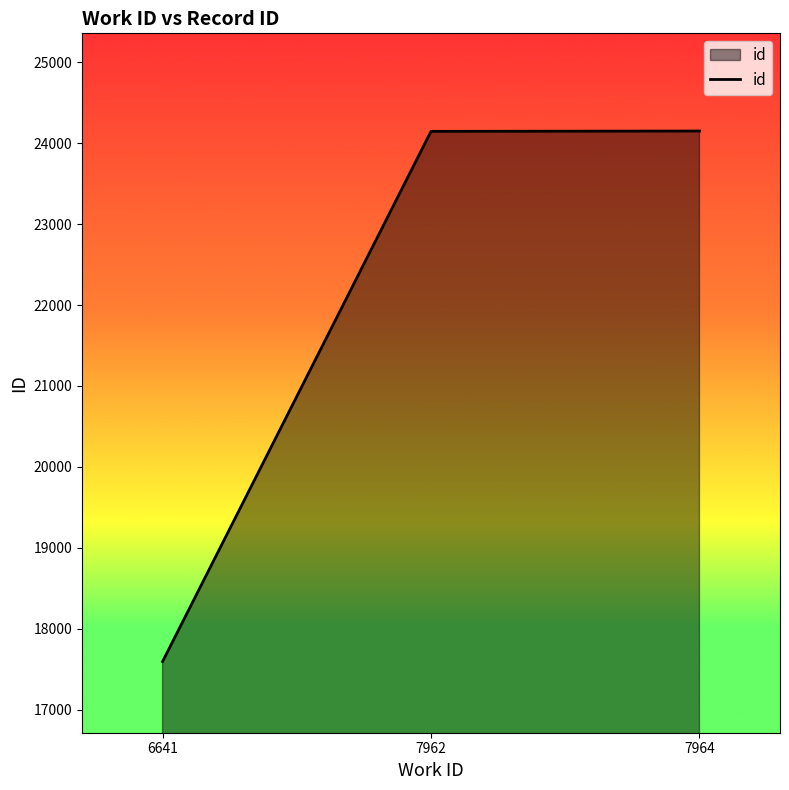

What is the minimum value shown in the chart?

17594